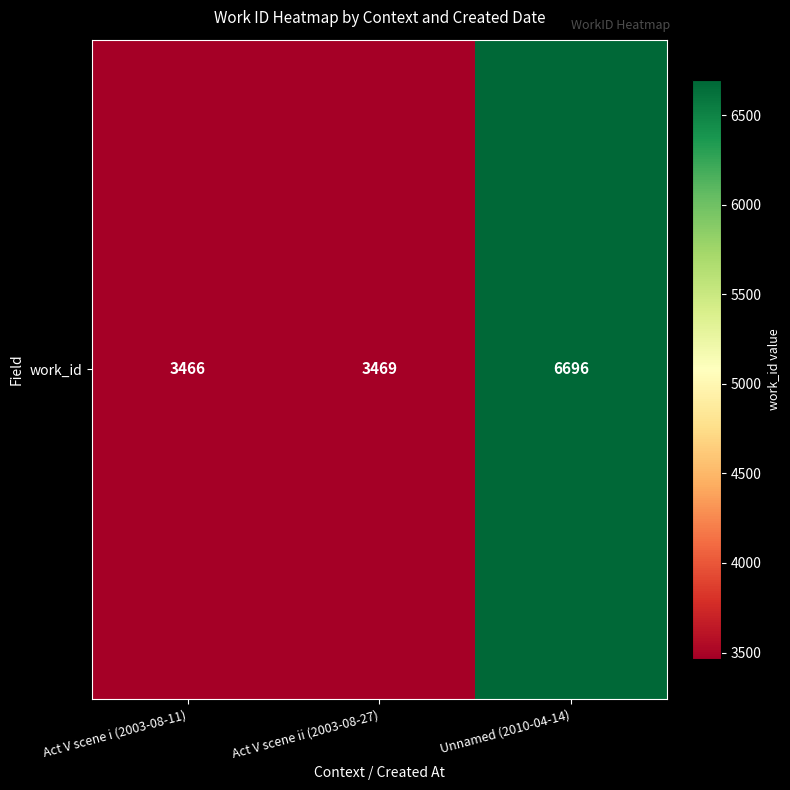

At which label is the value closest to 5081?

Act V scene ii (2003-08-27)